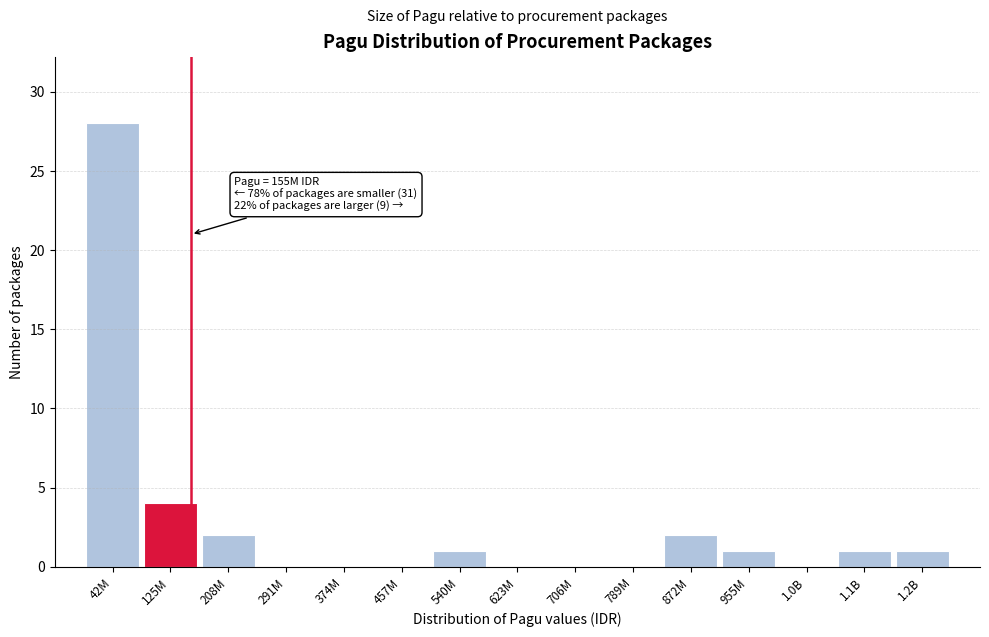

Reading left to right, transcribe all the data shown in this chart.

42M=28	125M=4	208M=2	291M=0	374M=0	457M=0	540M=1	623M=0	706M=0	789M=0	872M=2	955M=1	1.0B=0	1.1B=1	1.2B=1